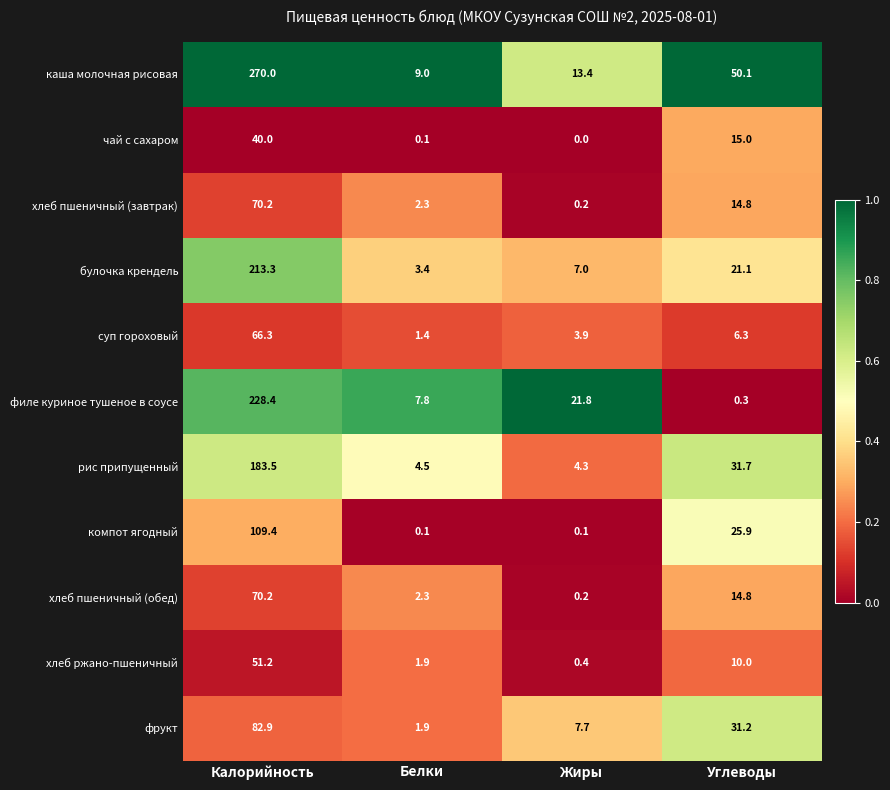

How many data points does each series have?

4